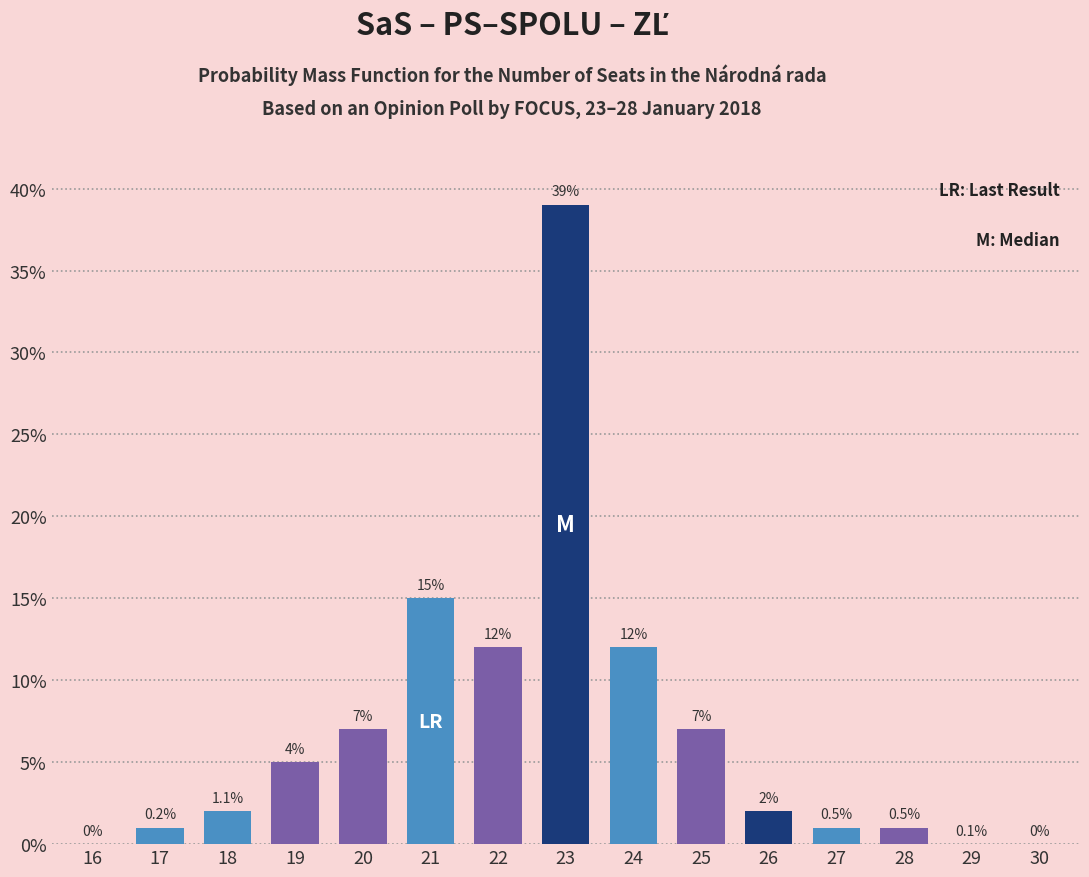

Reading left to right, transcribe all the data shown in this chart.

16=0	17=1	18=2	19=5	20=7	21=15	22=12	23=39	24=12	25=7	26=2	27=1	28=1	29=0	30=0